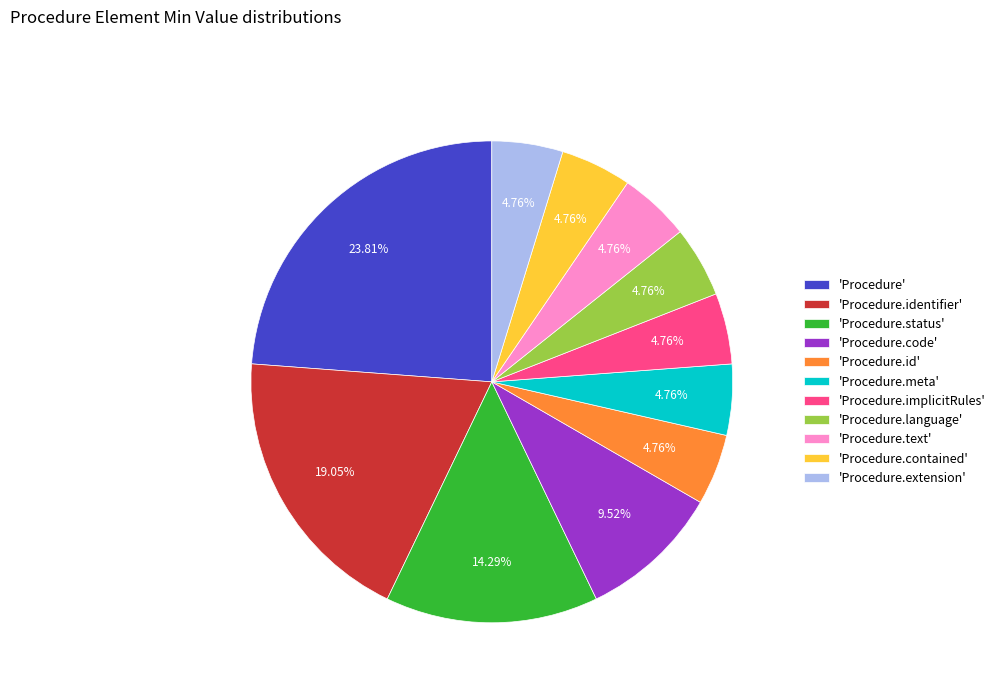

Do 'Procedure.id' and 'Procedure.status' together represent more than half of the pie?

No